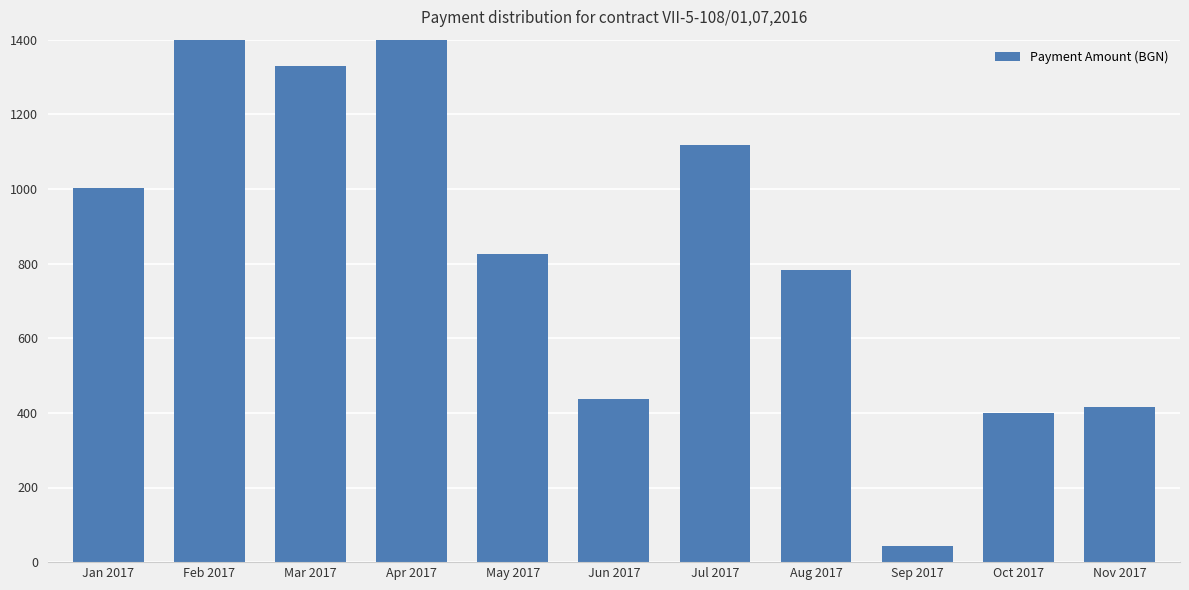

What is the greatest value displayed?

2061.0